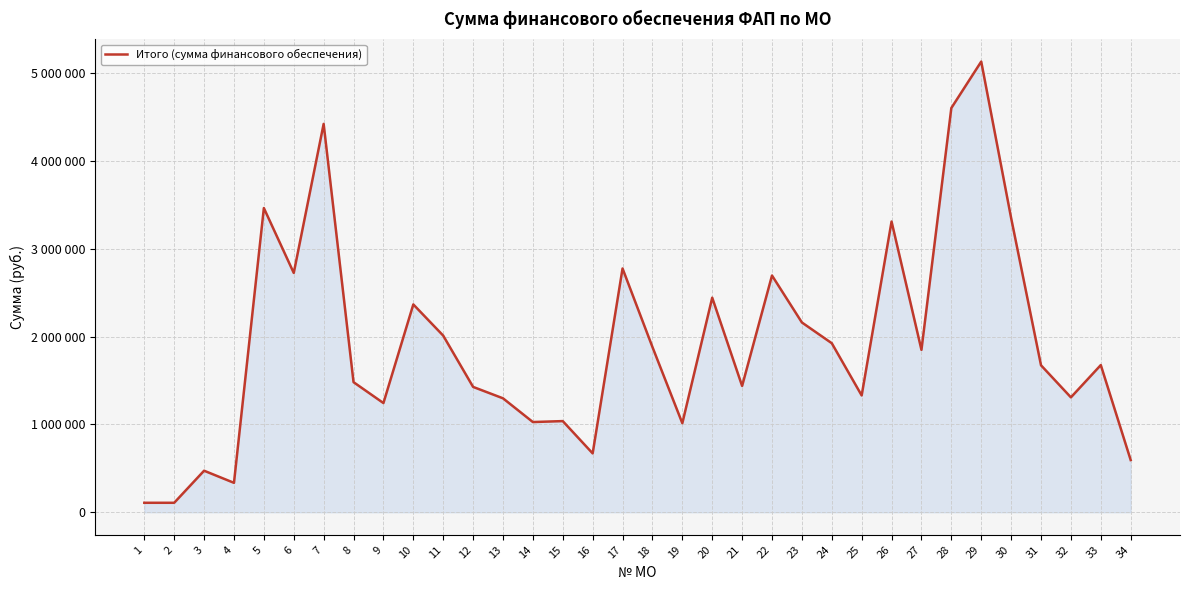

What is the difference between the maximum and second lowest values?

5022690